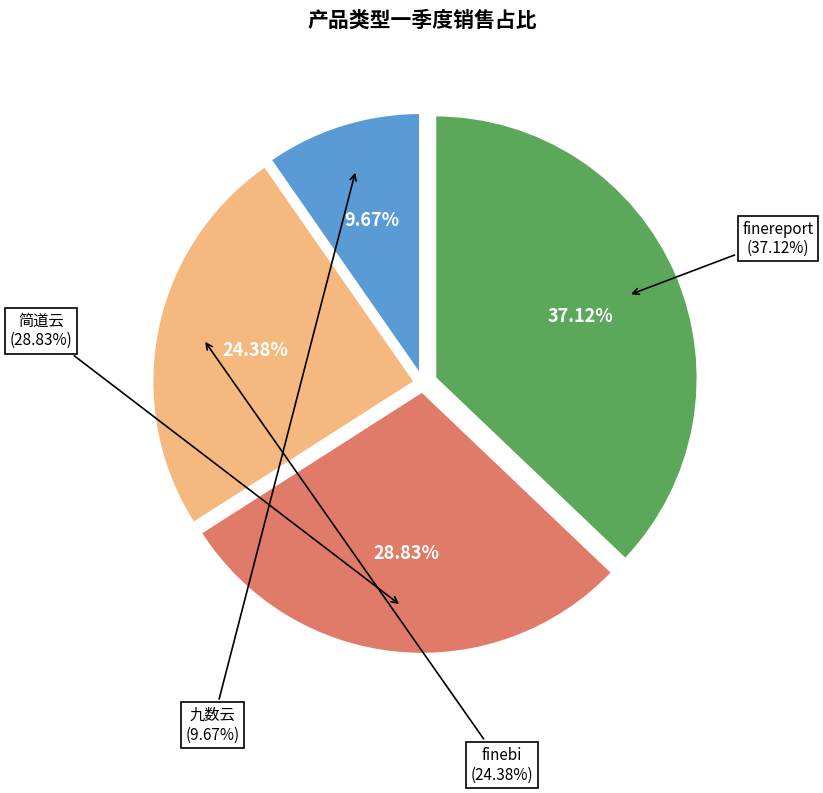

Which slice is the largest?

finereport